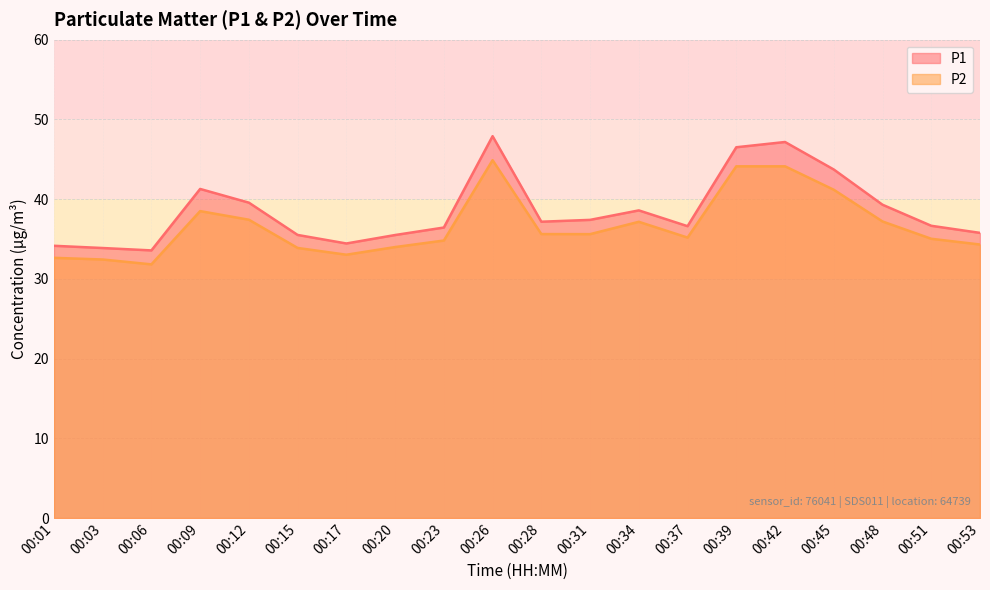

What are all the series names shown in the legend?

P1, P2